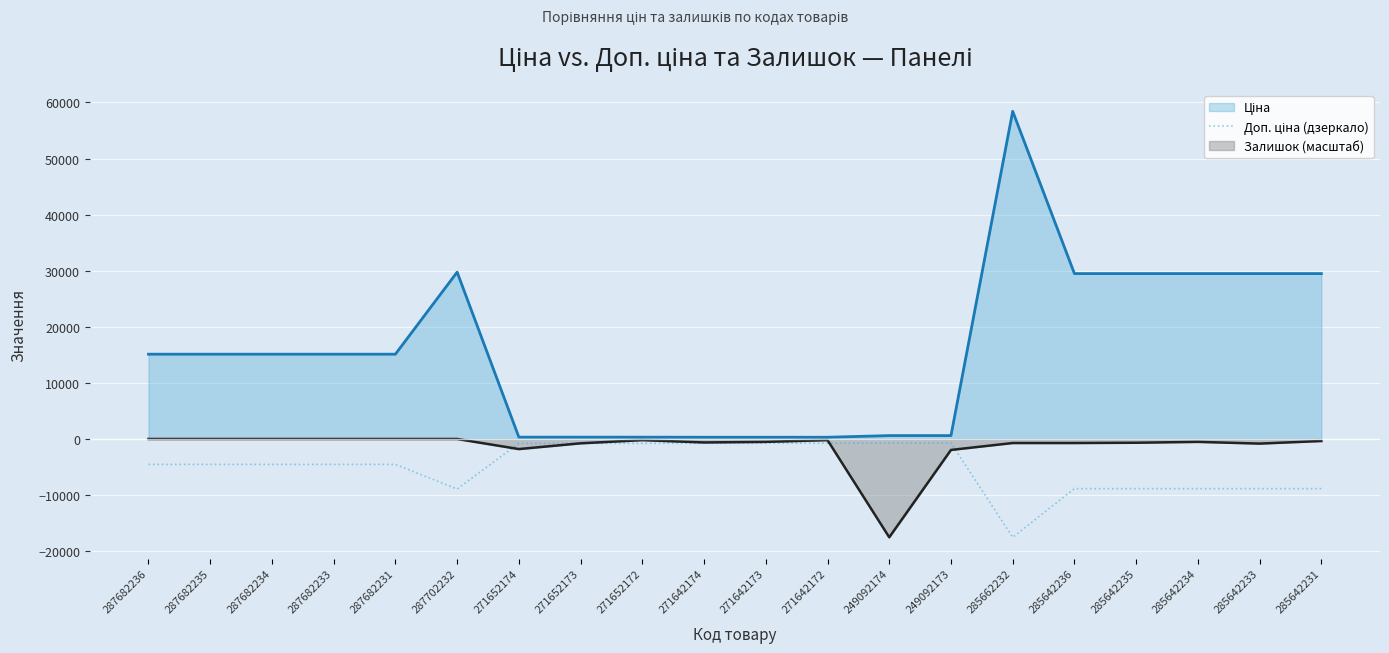

Does the chart display data point markers on the line(s)?

No